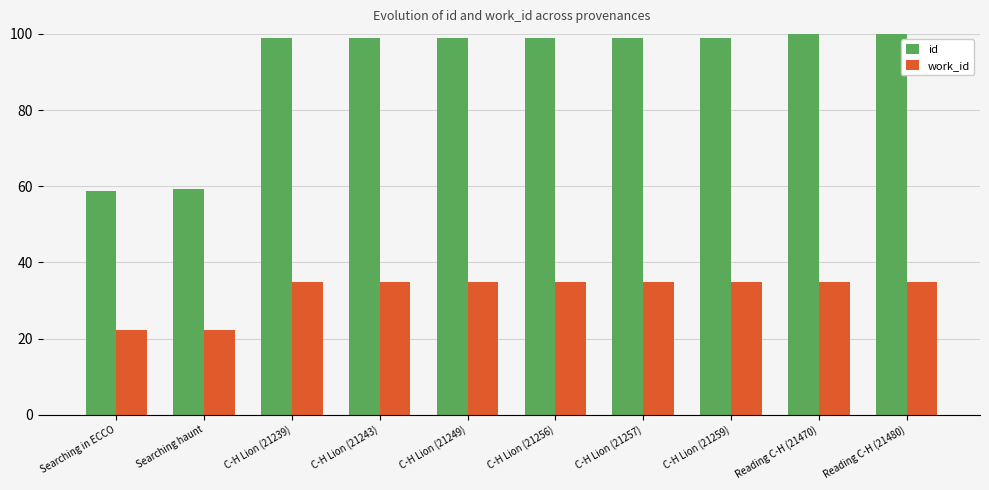

Is the value of id at Reading C-H (21480) greater than the value of work_id at C-H Lion (21259)?

Yes